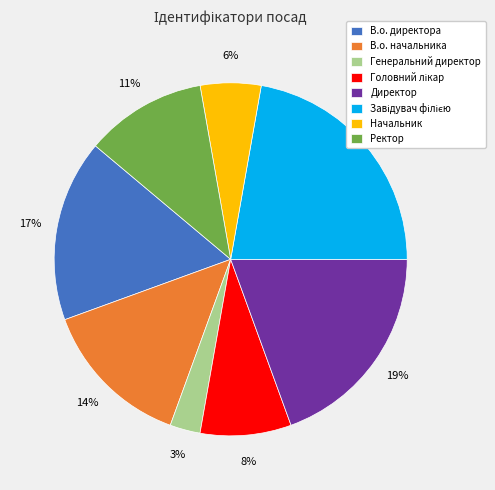

The В.о. начальника slice represents 1% of the pie. True or false?

False